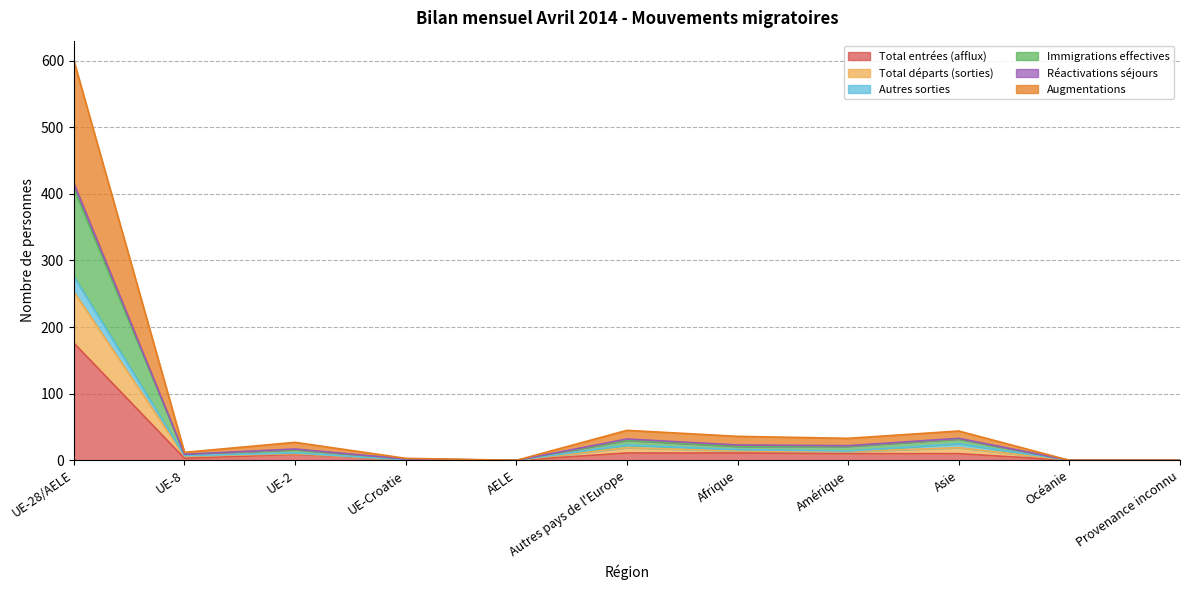

Between Océanie and AELE, which is larger?

Océanie